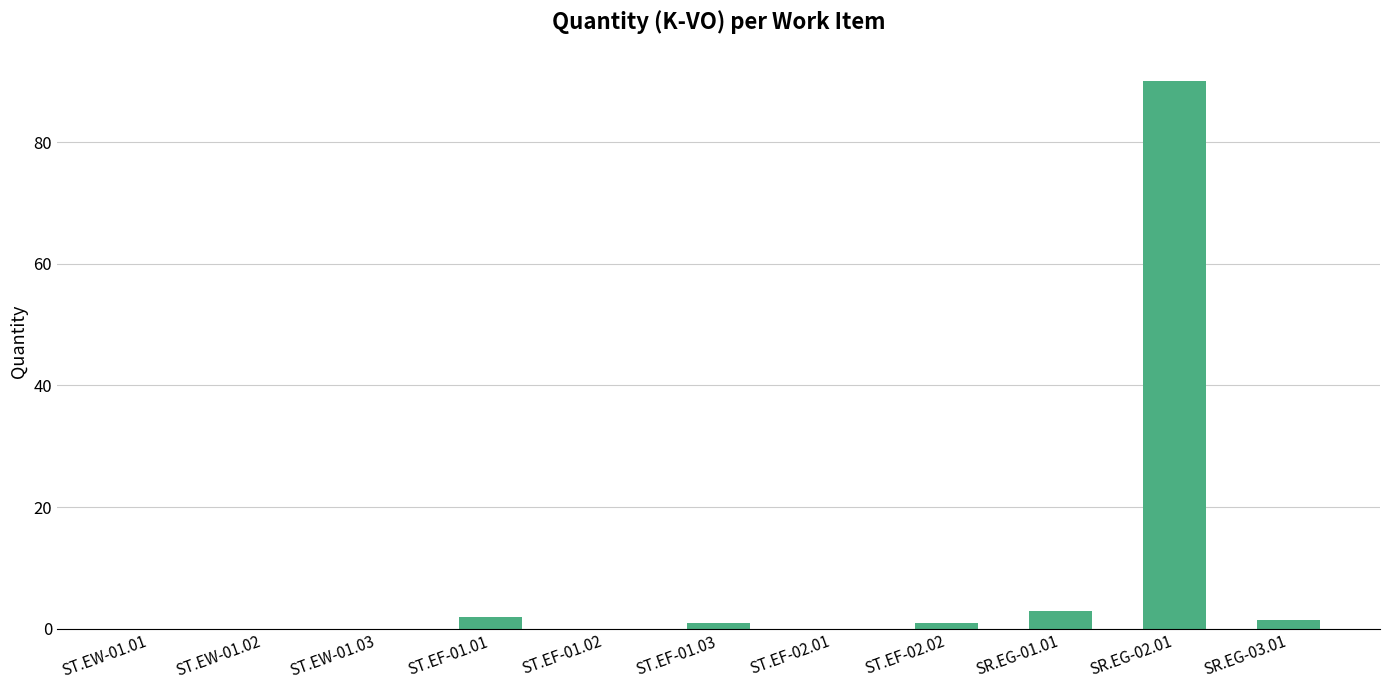

What is the sum of the values at SR.EG-01.01 and ST.EF-02.01?

3.0